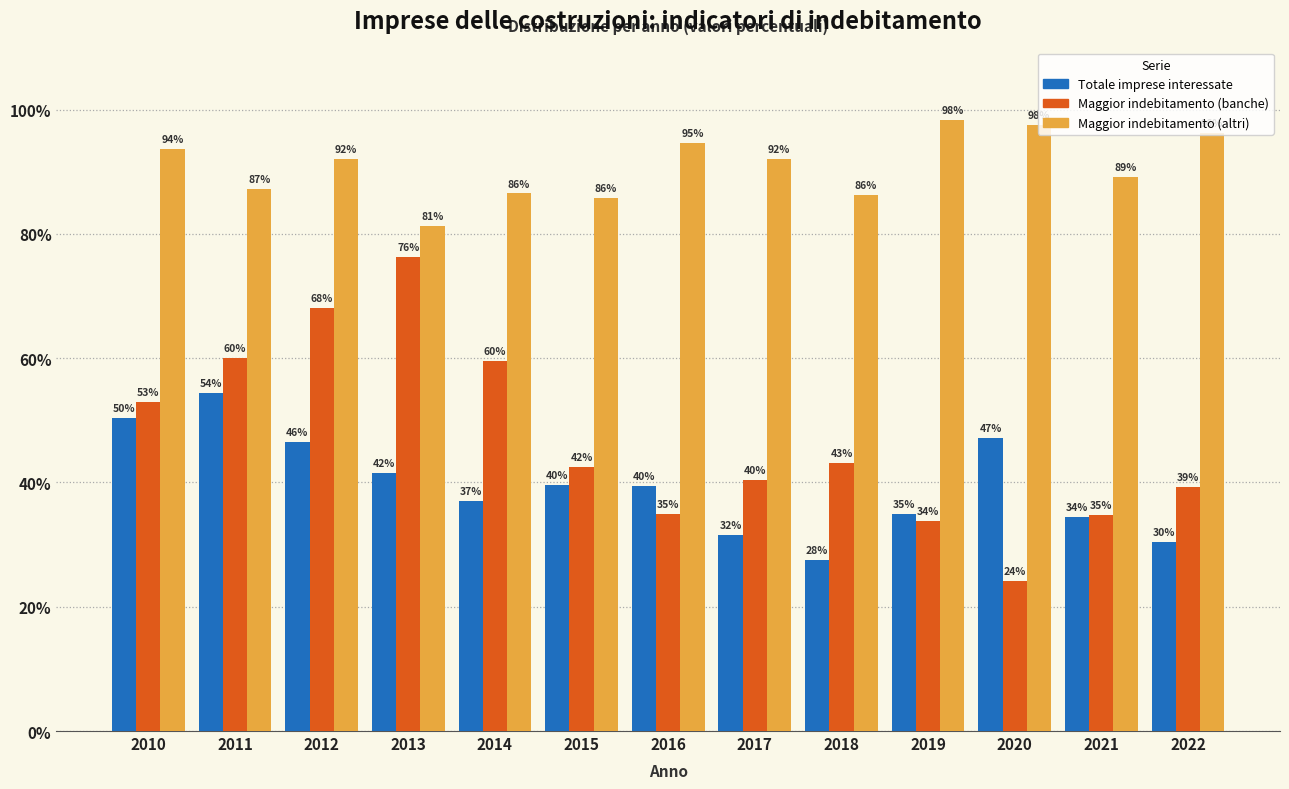

At how many categories does at least one series exceed 33?

13